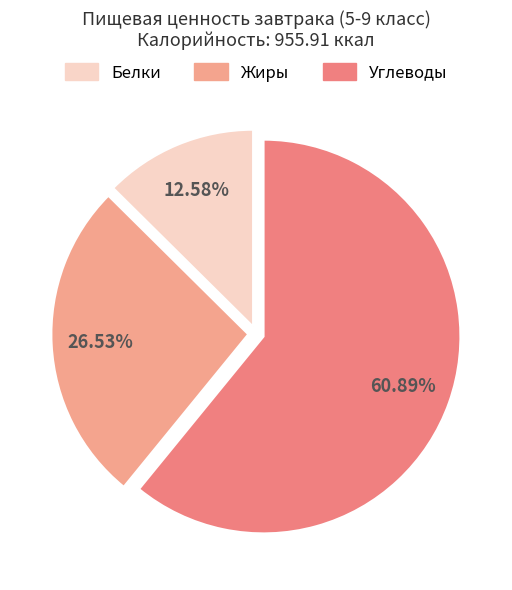

Is it true that Углеводы is 73% of the pie?

False